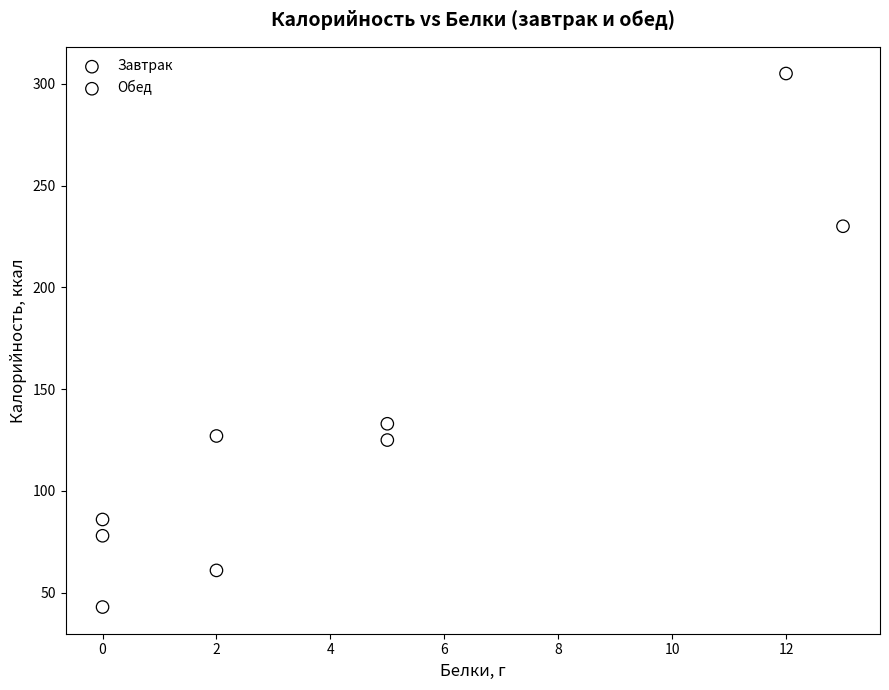

Which series reaches the minimum Y coordinate?

Завтрак